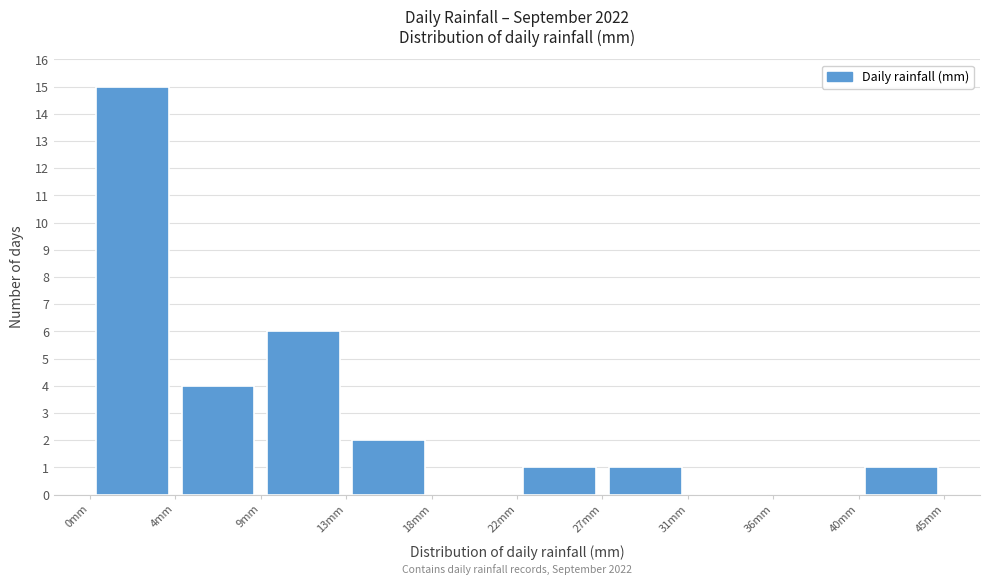

Over which range of the x-axis is the bar tallest?

0.0 to 4.5